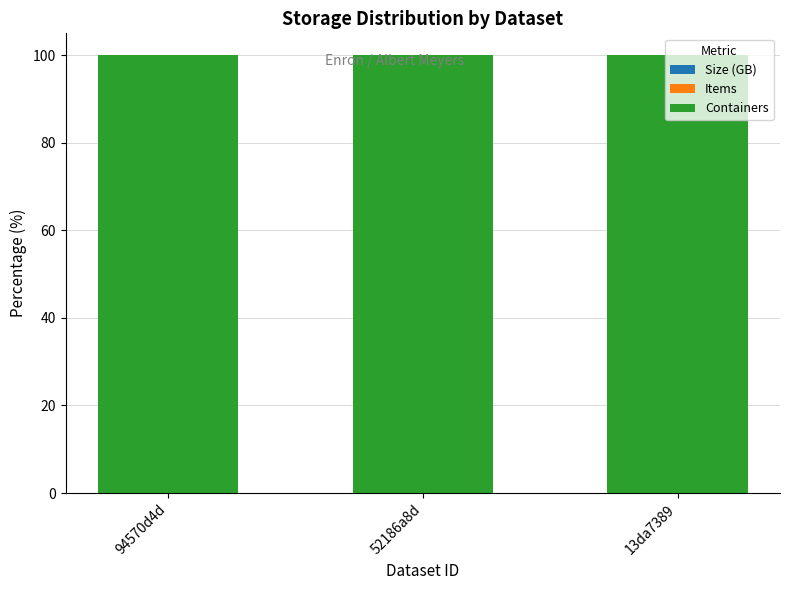

What is the label of the 2nd bar from the left?

52186a8d